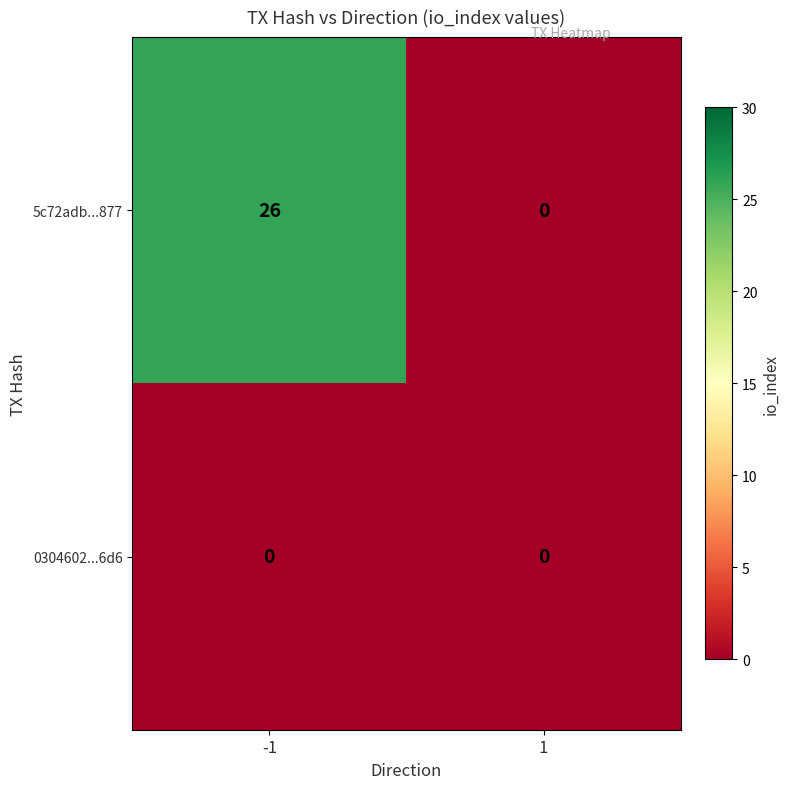

What is the average value of the 5c72adb...877 series?

13